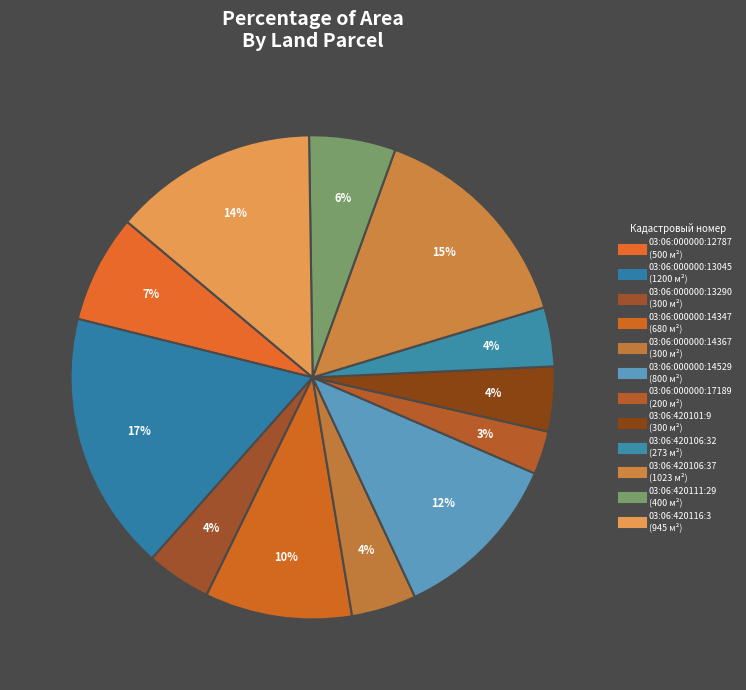

To the nearest percent, what is the combined percentage of 03:06:420106:37 and 03:06:420111:29?

21%